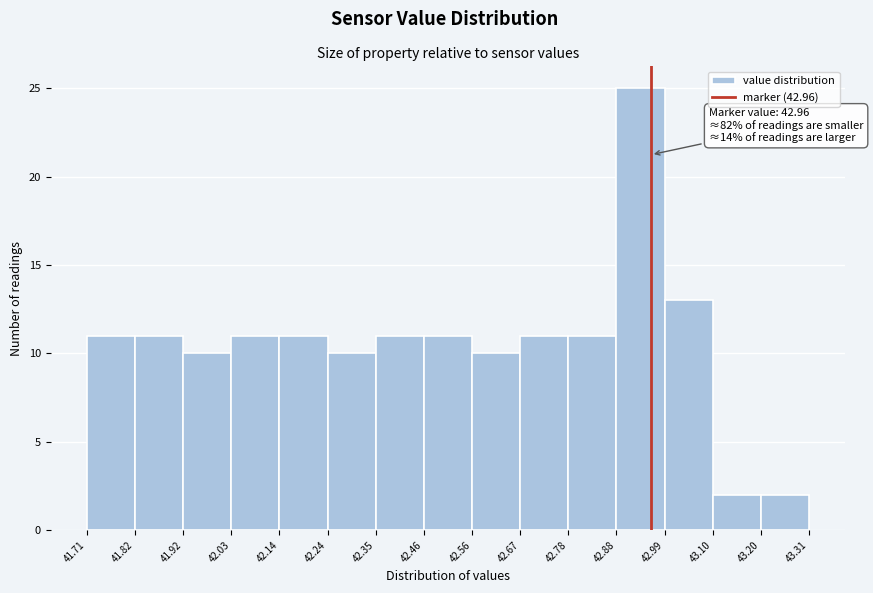

Which range on the x-axis has the tallest bar?

42.88 to 42.99